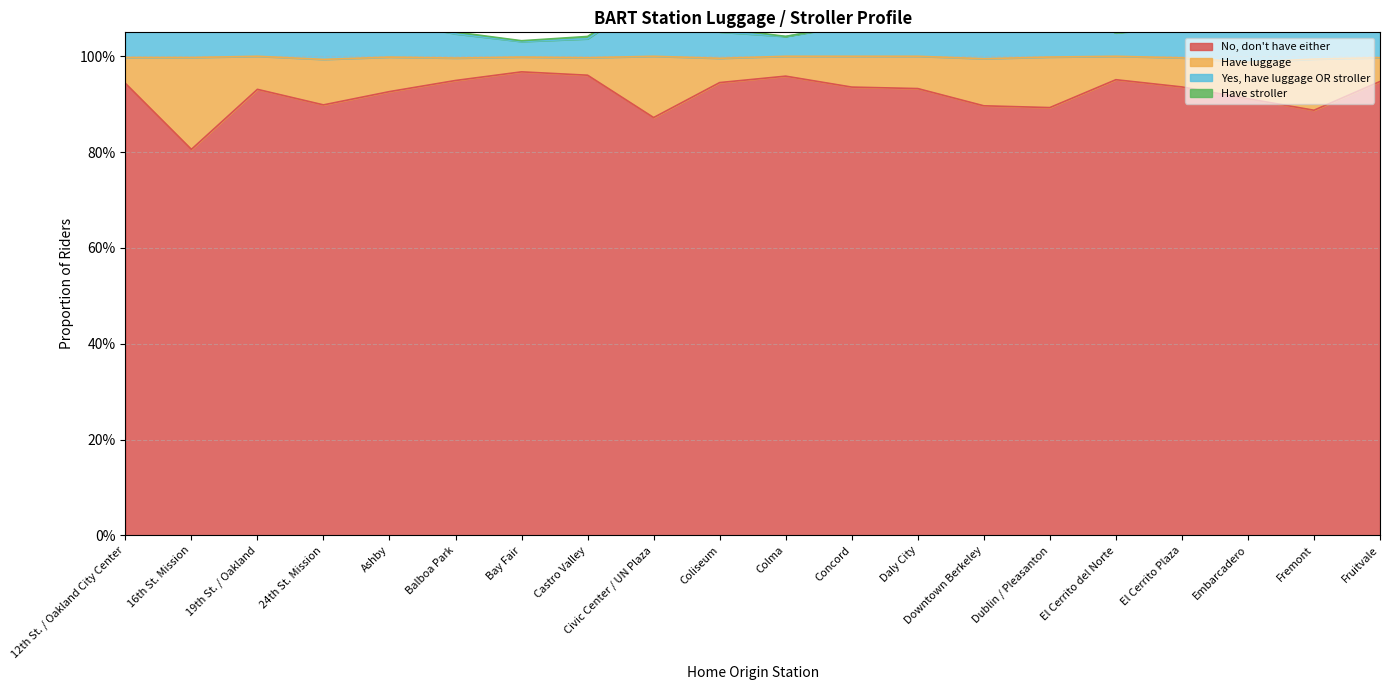

True or false: No, don't have either and Yes, have luggage OR stroller cross at least once.

False